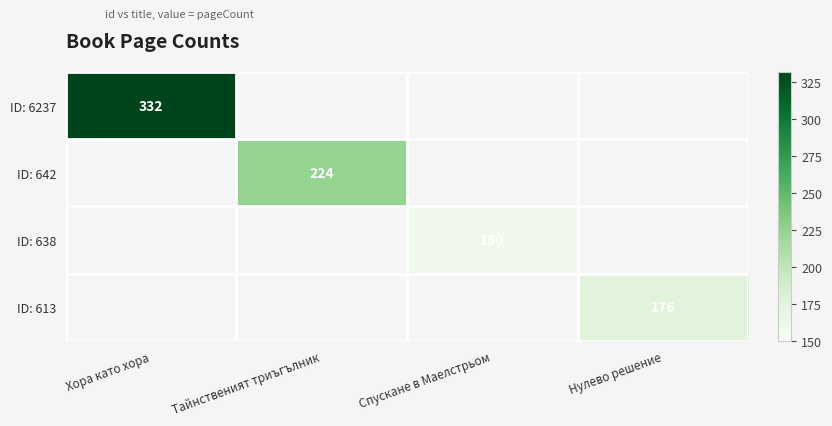

Is it true that ID: 613 equals 61 at Нулево решение?

False